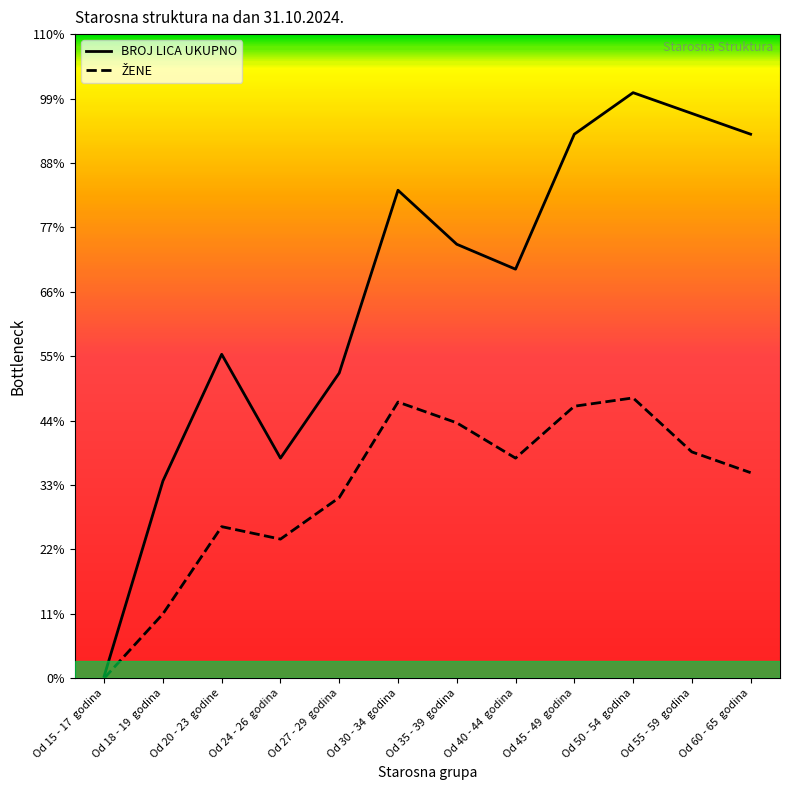

What is the label of the 1st point from the right?

Od 60 - 65  godina